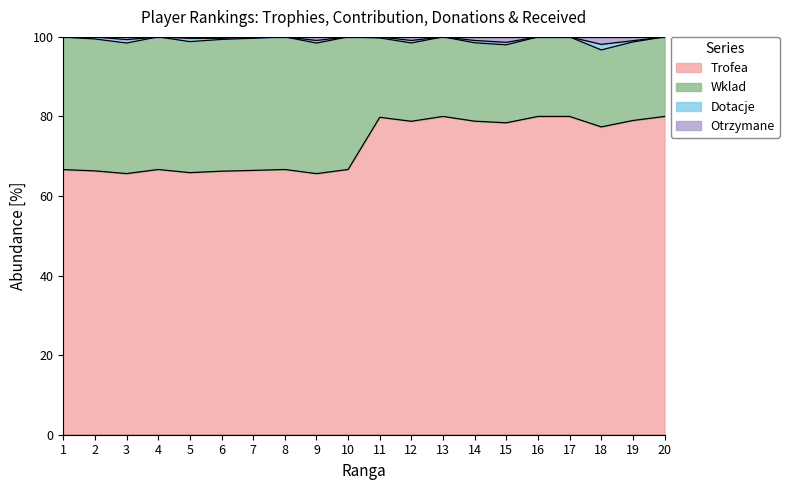

Is it true that Trofea equals 88.9 at 3?

False